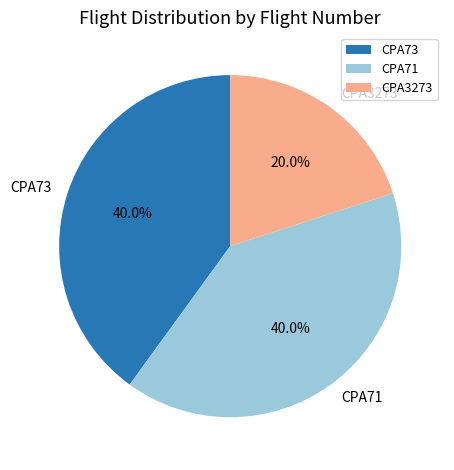

Is CPA73 the majority of the pie?

No